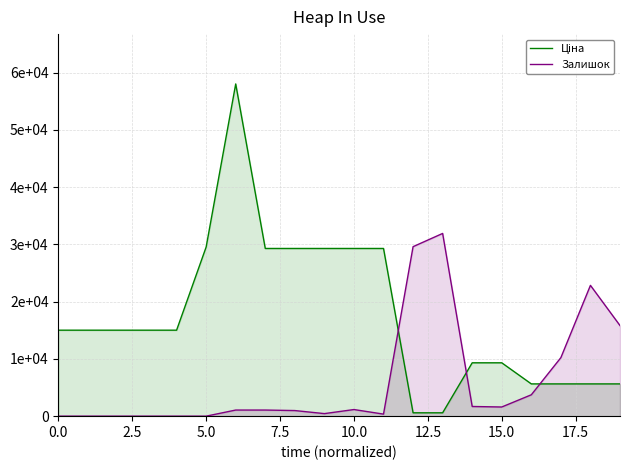

What is the difference between the highest and lowest values at 11?

28939.2